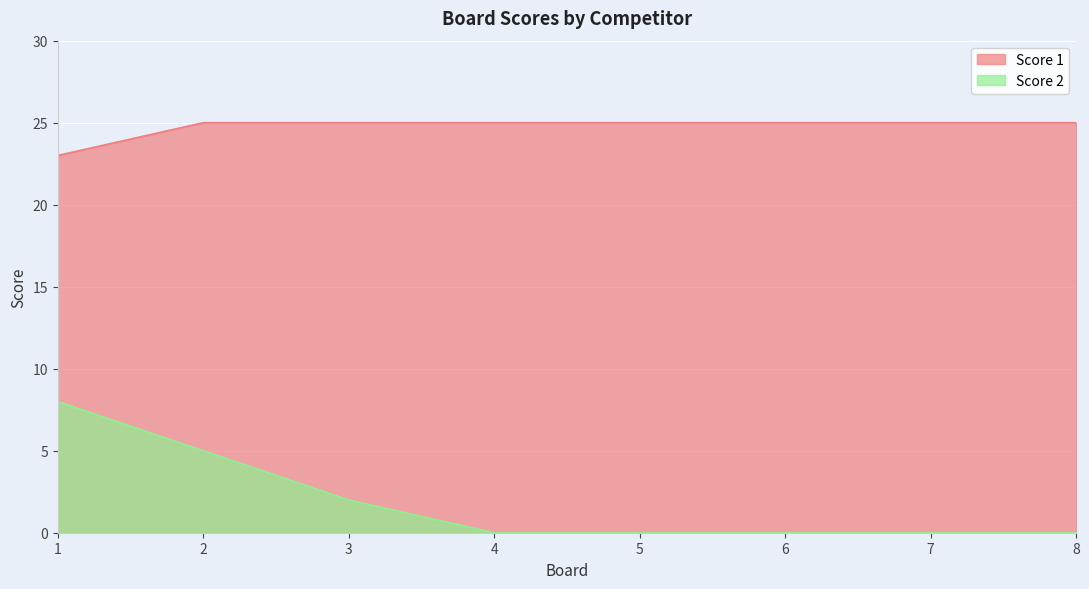

Count the number of data series in this chart.

2